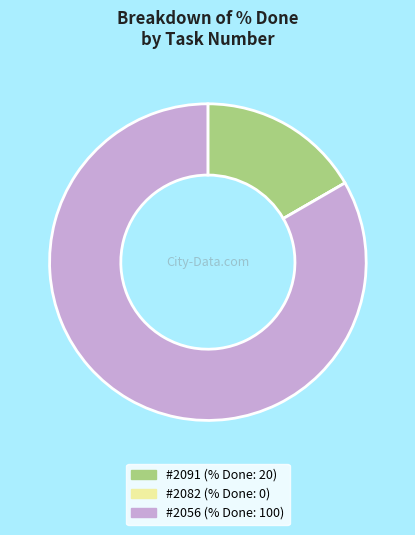

Is there a majority slice in this chart?

Yes